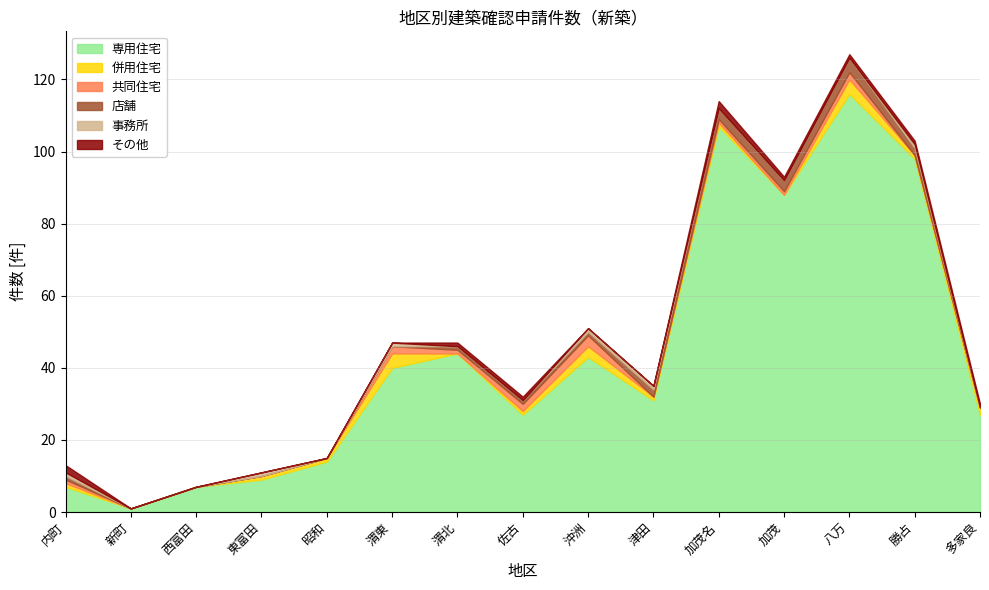

How many data points does each series have?

15